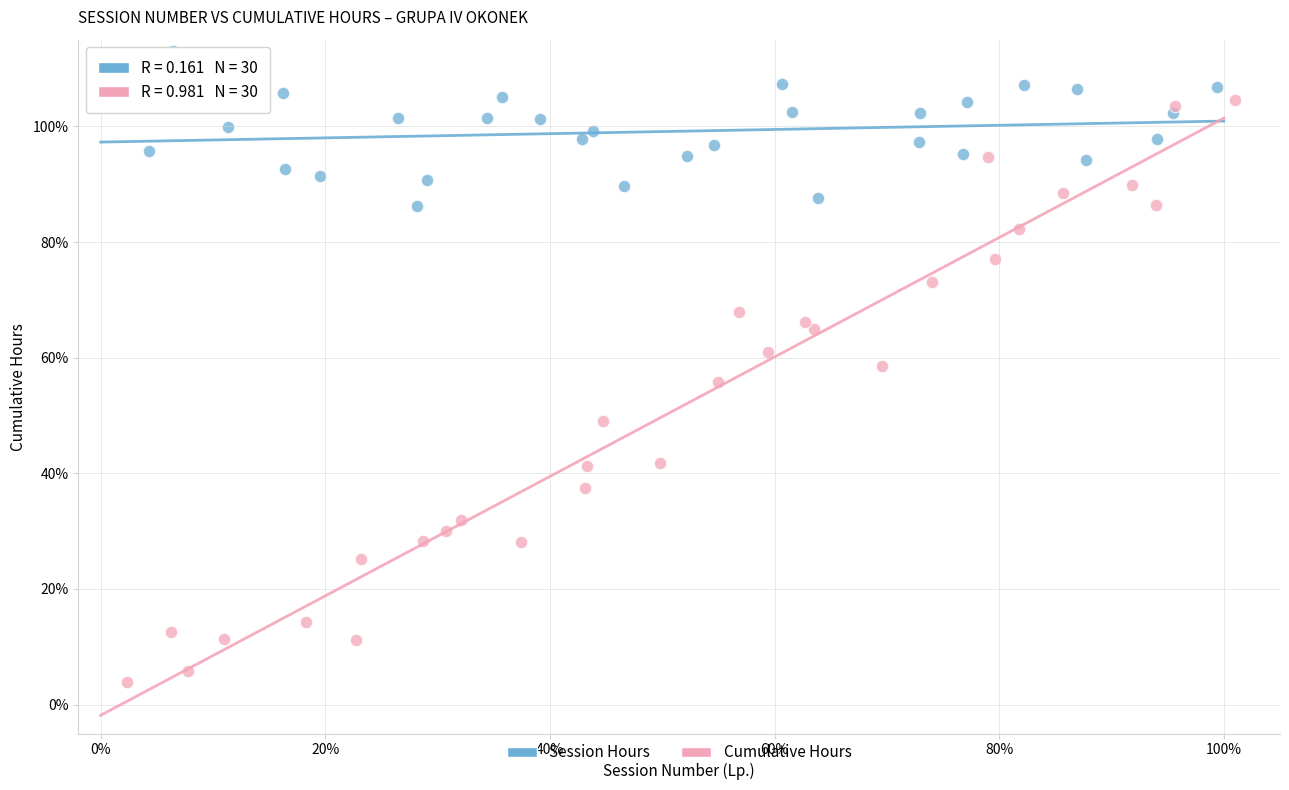

Which series contains the lowest Y value?

Cumulative Hours